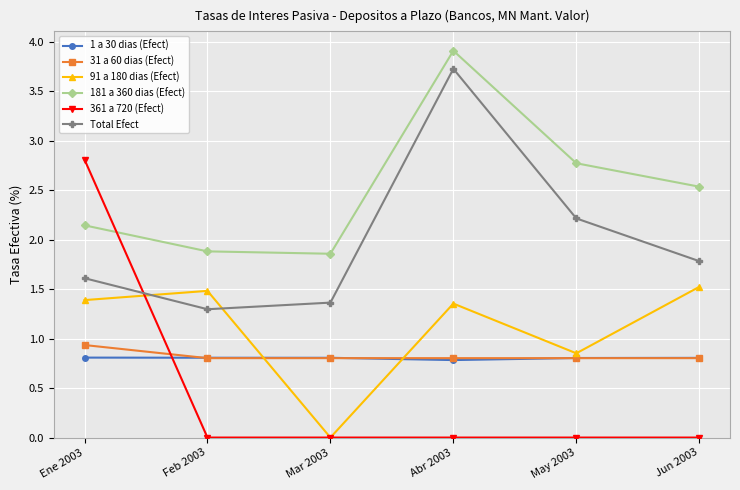

What is the average value of the 181 a 360 dias (Efect) series?

2.5